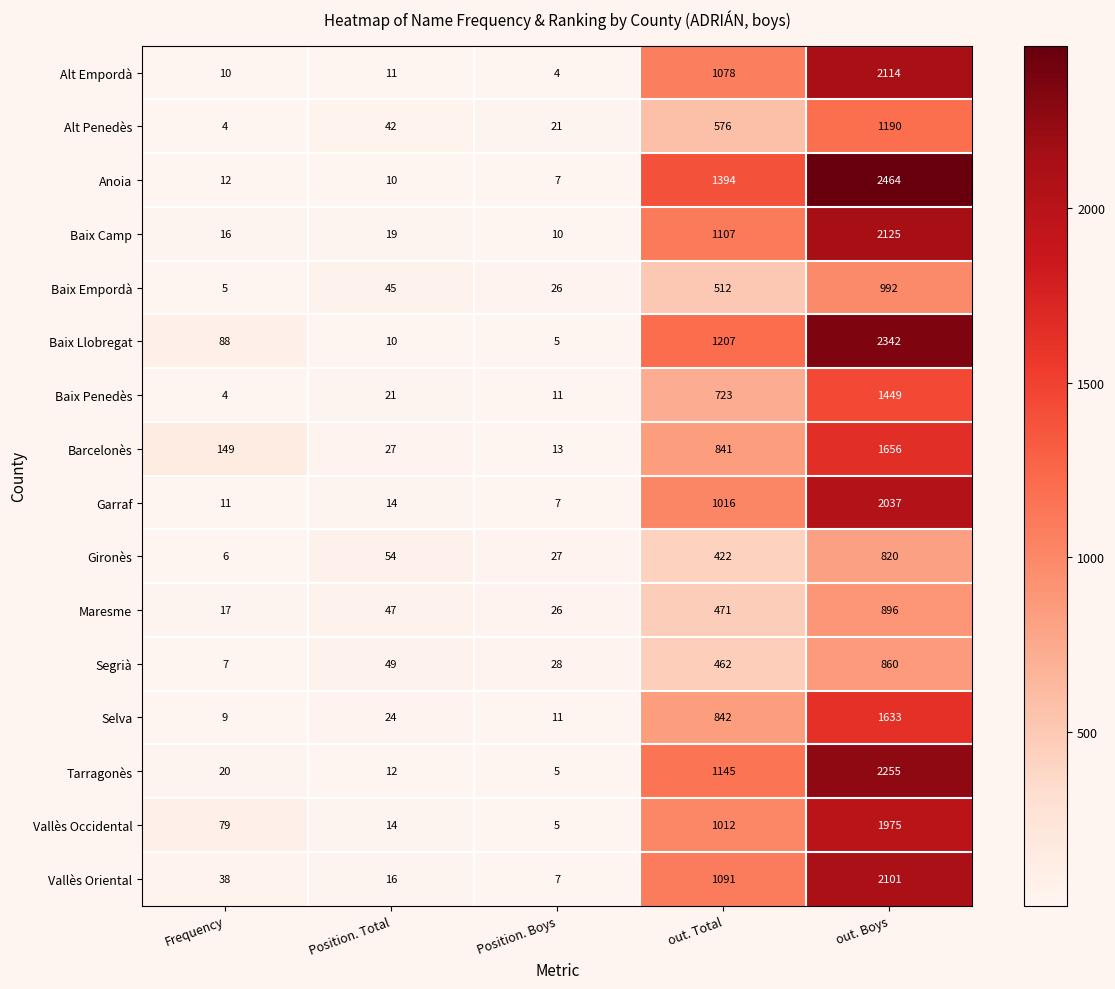

What value does the Maresme series have at out. Boys?

896